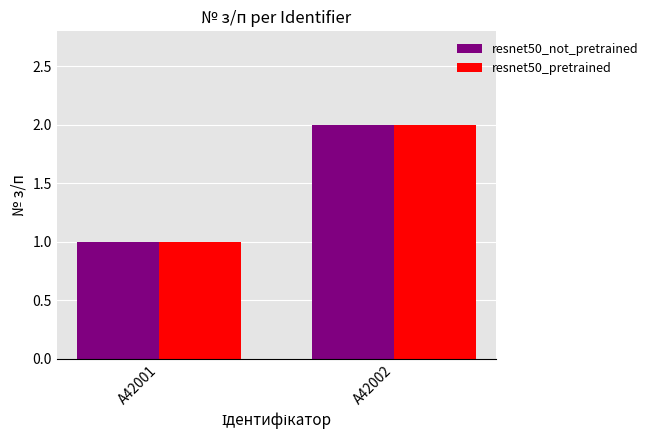

At which label is resnet50_pretrained closest to 1?

A42001